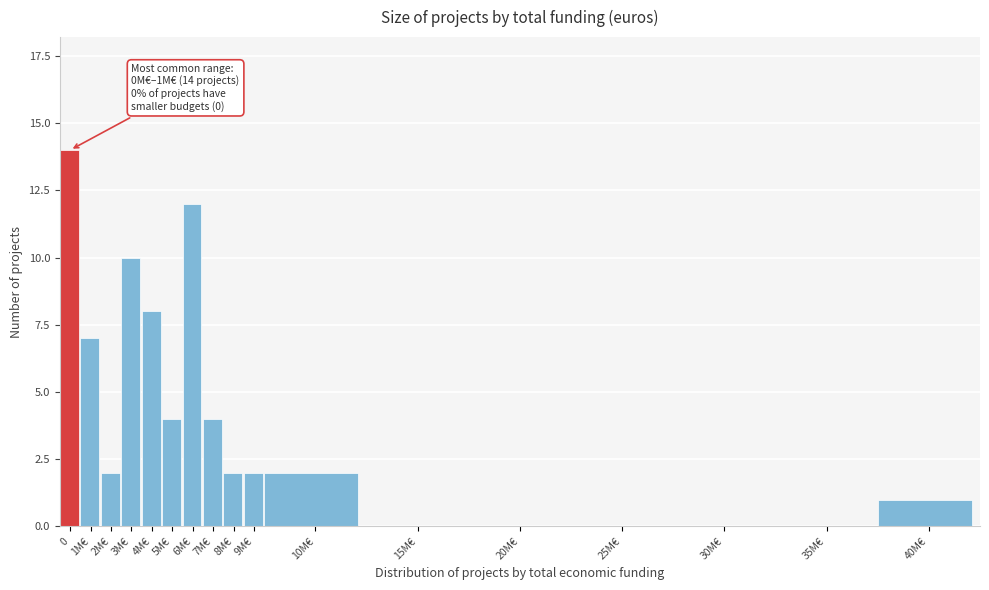

Reading left to right, list all the values displayed in this chart.

0=14	1M€=7	2M€=2	3M€=10	4M€=8	5M€=4	6M€=12	7M€=4	8M€=2	9M€=2	10M€=2	15M€=0	20M€=0	25M€=0	30M€=0	35M€=0	40M€=1